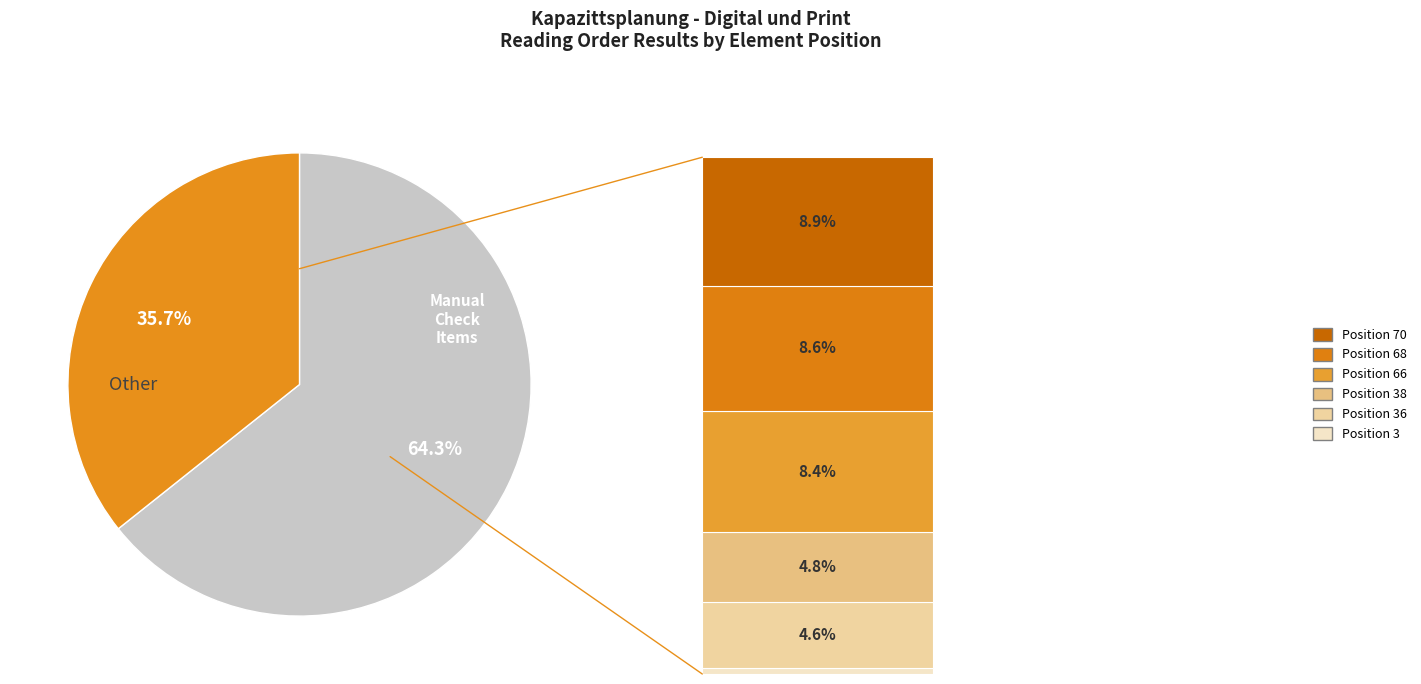

True or false: li (66) accounts for 13% of the total.

False